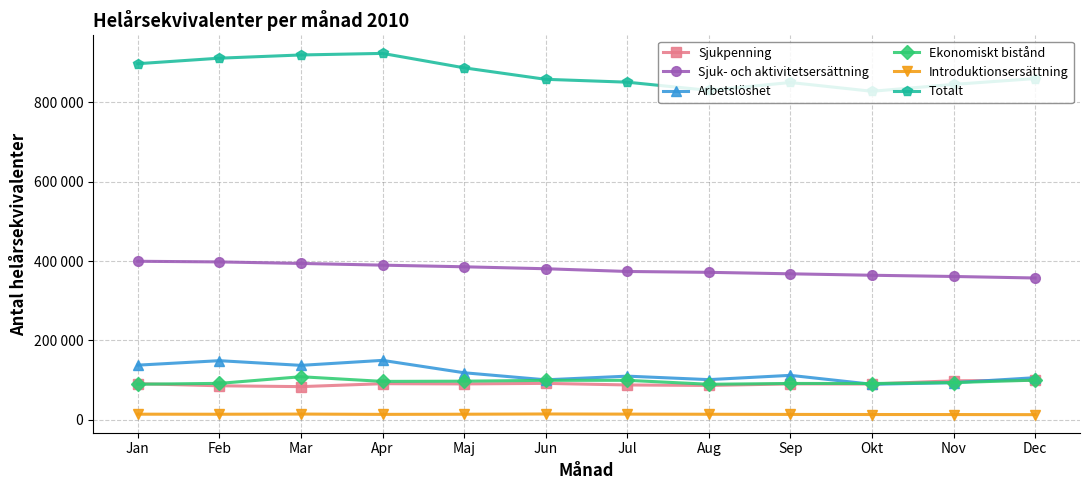

At which category is the sum across all series the highest?

Apr